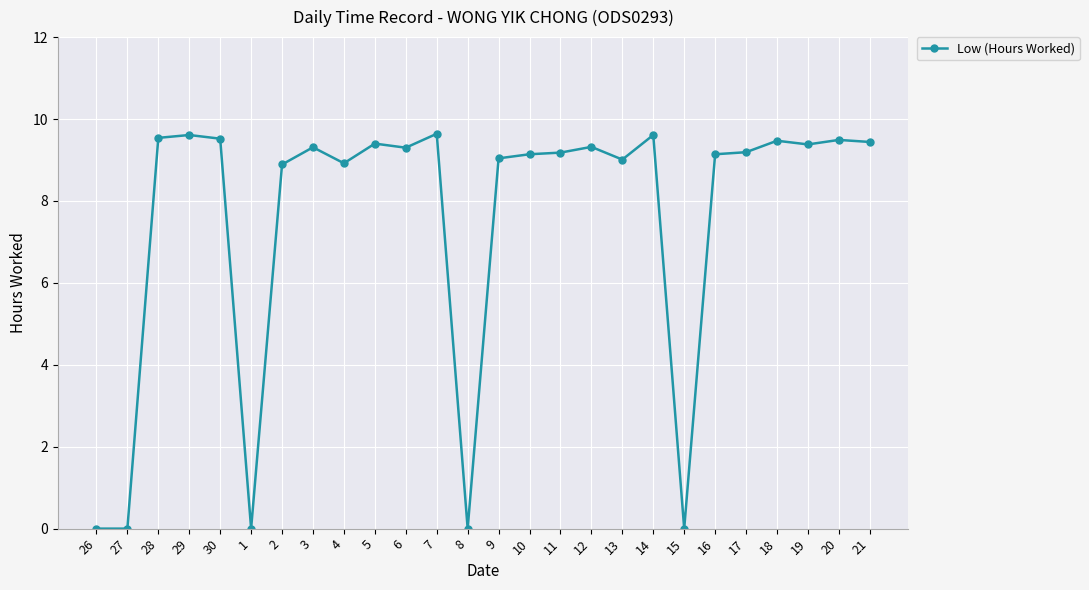

What is the greatest value displayed?

9.6